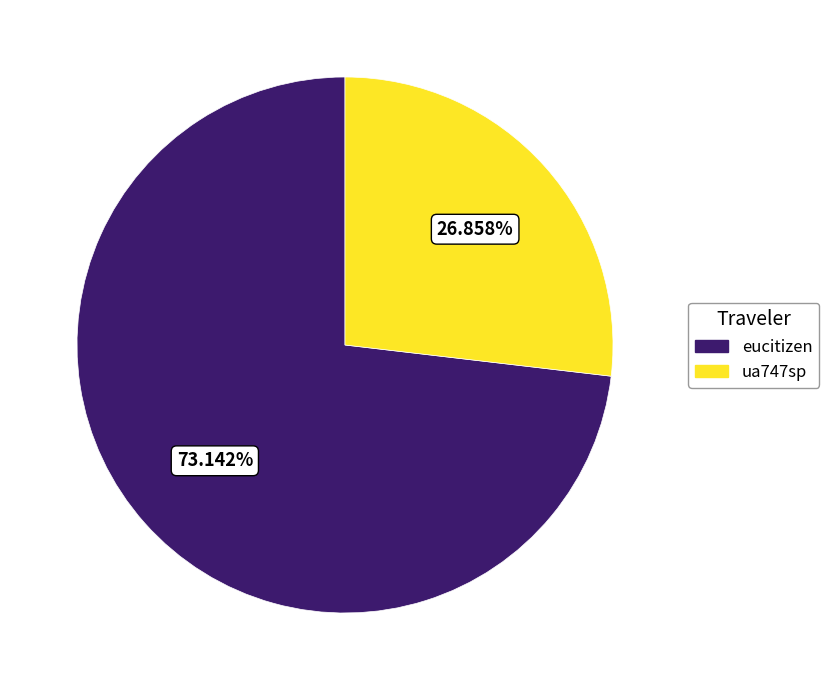

To the nearest percent, what is the combined percentage of eucitizen and ua747sp?

100%